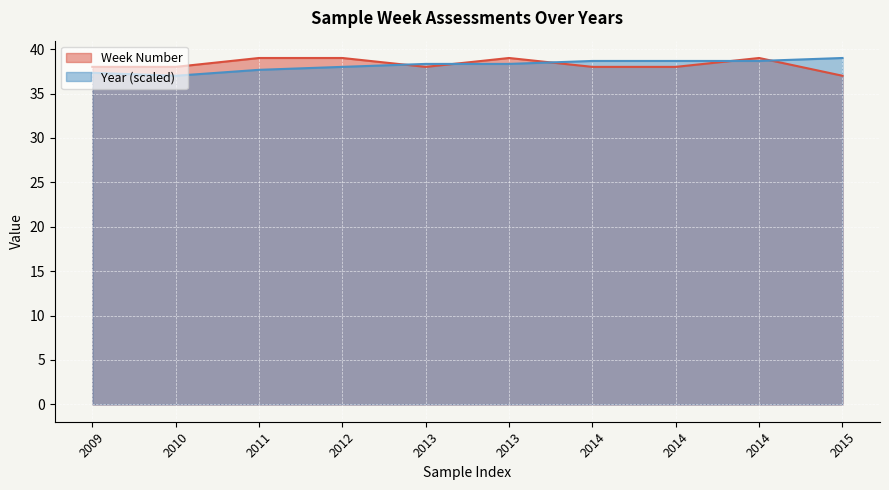

What is the average value of the Year series?

38.2